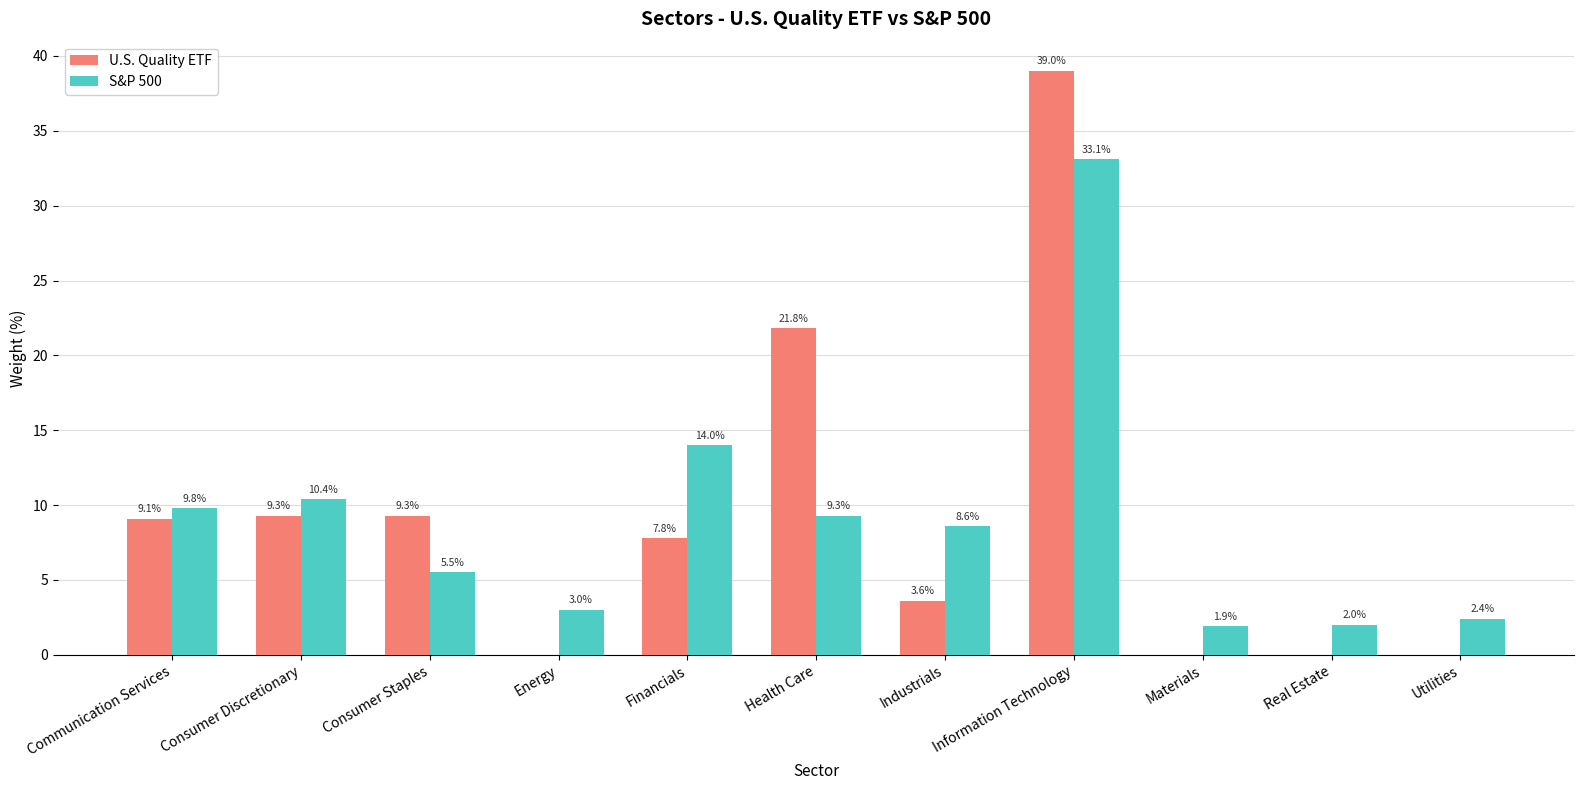

Reading left to right, extract all data points from this chart.

U.S. Quality ETF: Communication Services=9.1	Consumer Discretionary=9.3	Consumer Staples=9.3	Energy=0.0	Financials=7.8	Health Care=21.8	Industrials=3.6	Information Technology=39.0	Materials=0.0	Real Estate=0.0	Utilities=0.0
S&P 500: Communication Services=9.8	Consumer Discretionary=10.4	Consumer Staples=5.5	Energy=3.0	Financials=14.0	Health Care=9.3	Industrials=8.6	Information Technology=33.1	Materials=1.9	Real Estate=2.0	Utilities=2.4